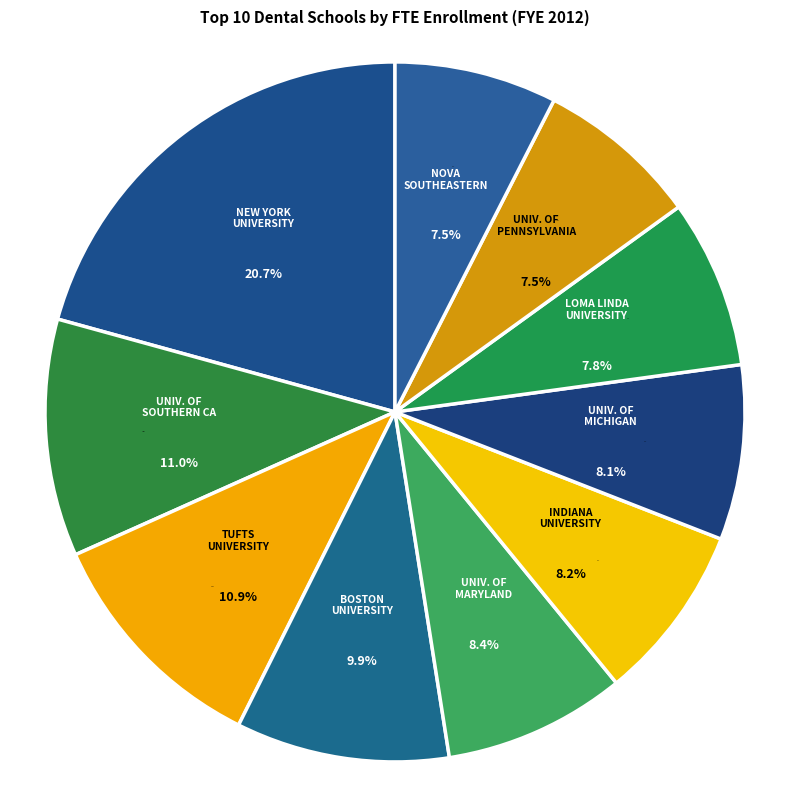

To the nearest percent, what is the difference between the NOVA SOUTHEASTERN UNIVERSITY and UNIVERSITY OF MARYLAND slice percentages?

1%